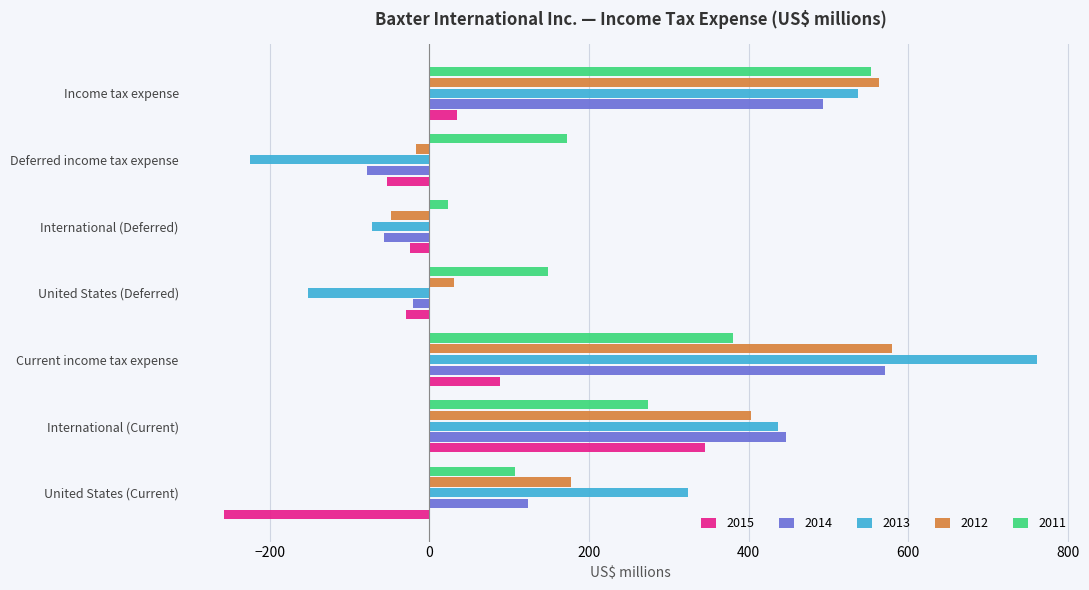

At how many categories does at least one series exceed 303?

4